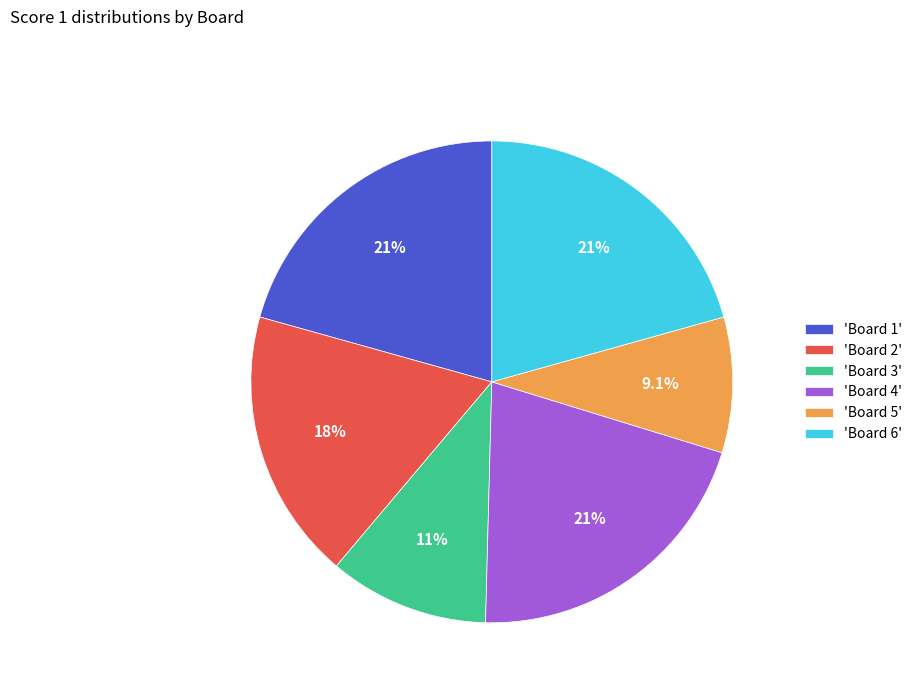

Do 'Board 6' and 'Board 5' together represent more than half of the pie?

No